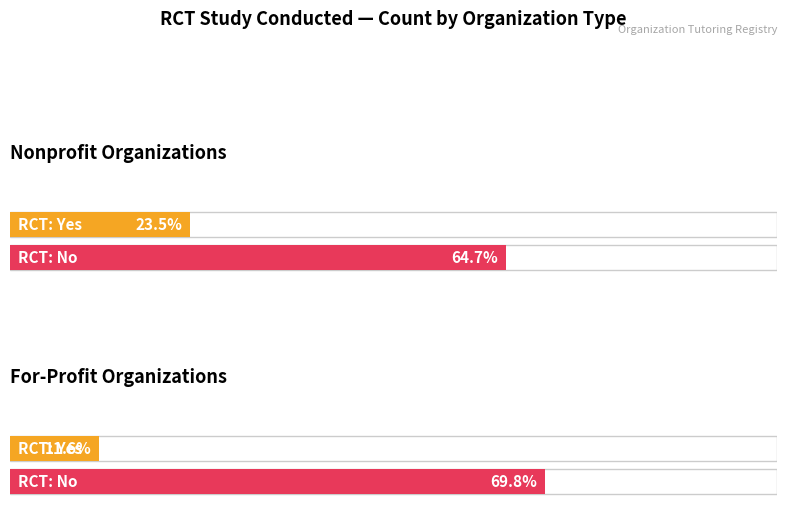

The value of RCT: No at 0 is 5. True or false?

False